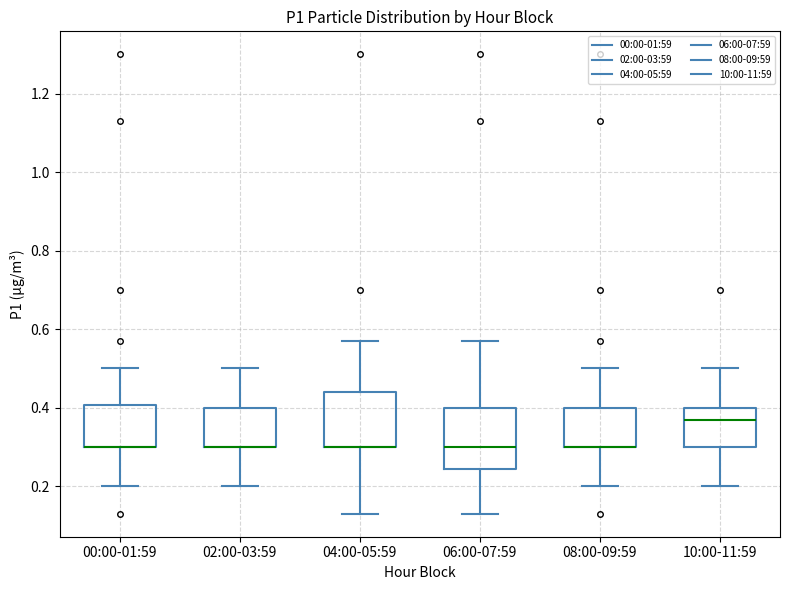

Where is the lower edge of the box for 00:00-01:59 on the y-axis? The values are not printed on the chart, so give them approximately, as read against the axis.

0.30